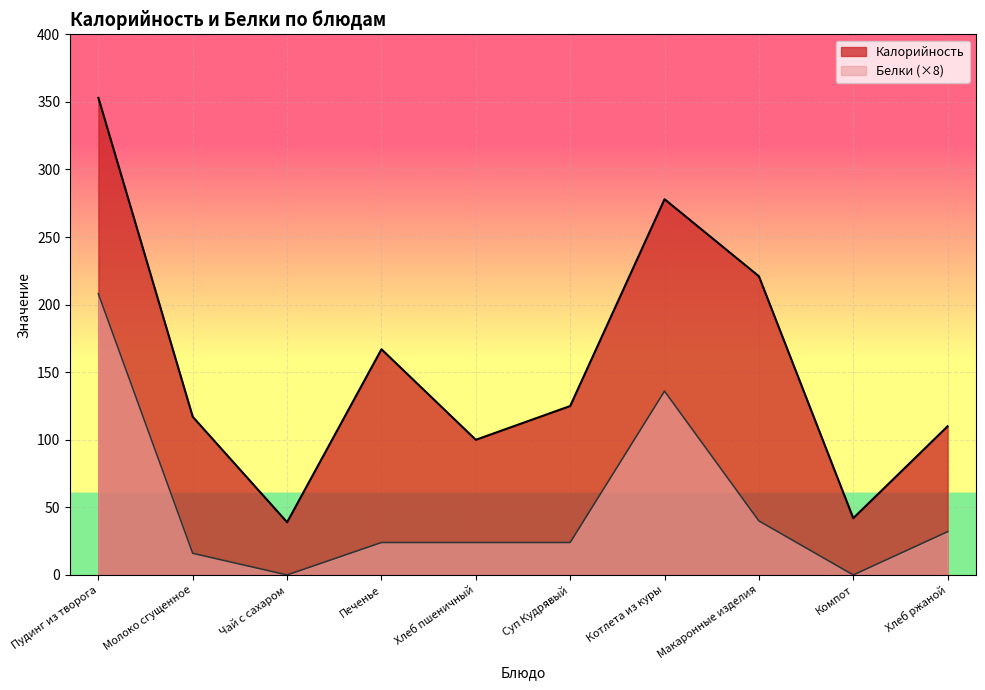

Rank the categories by Калорийность value from lowest to highest.

Чай с сахаром, Компот, Хлеб пшеничный, Хлеб ржаной, Молоко сгущенное, Суп Кудрявый, Печенье, Макаронные изделия, Котлета из куры, Пудинг из творога